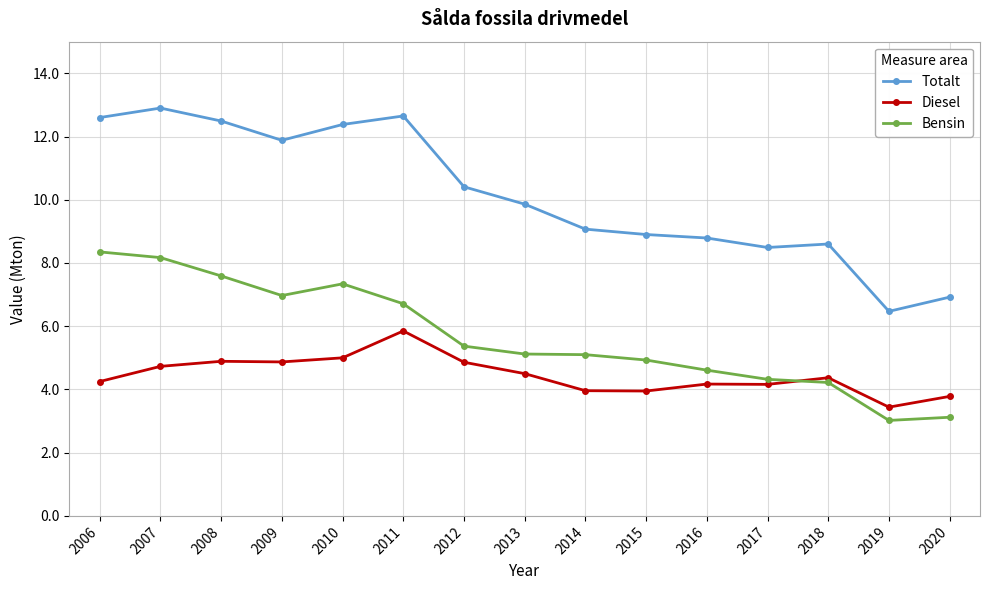

What is the difference between the Totalt values at 2006 and 2020?

5.7